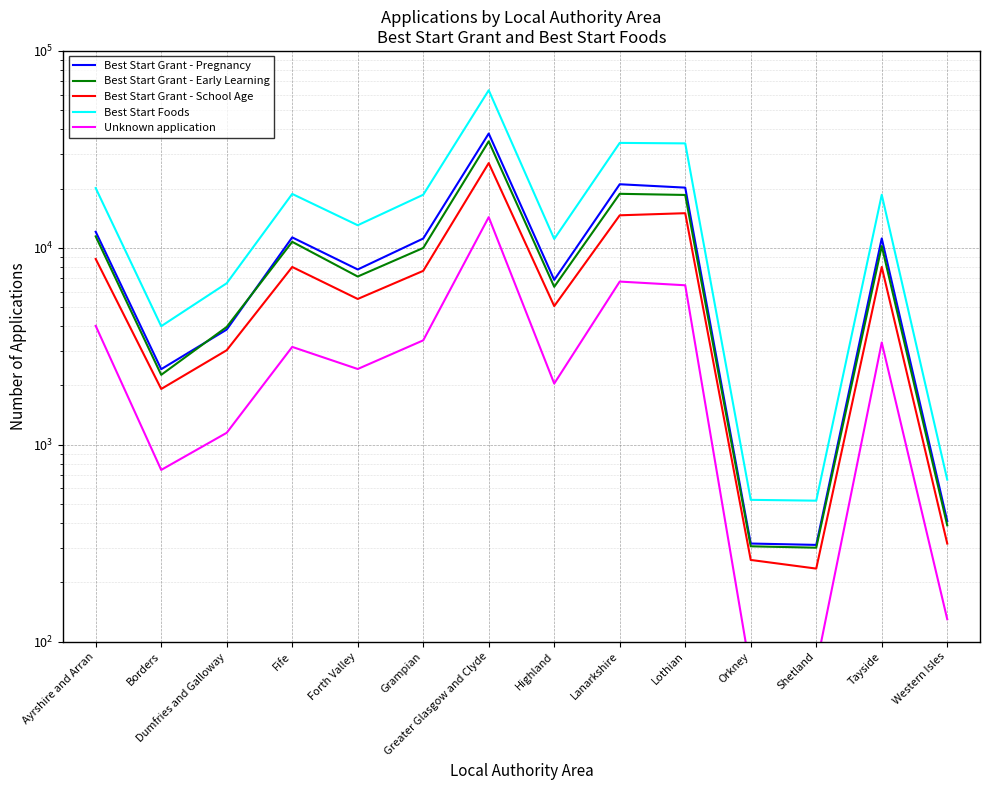

Which series has the largest total across all categories?

Best Start Foods